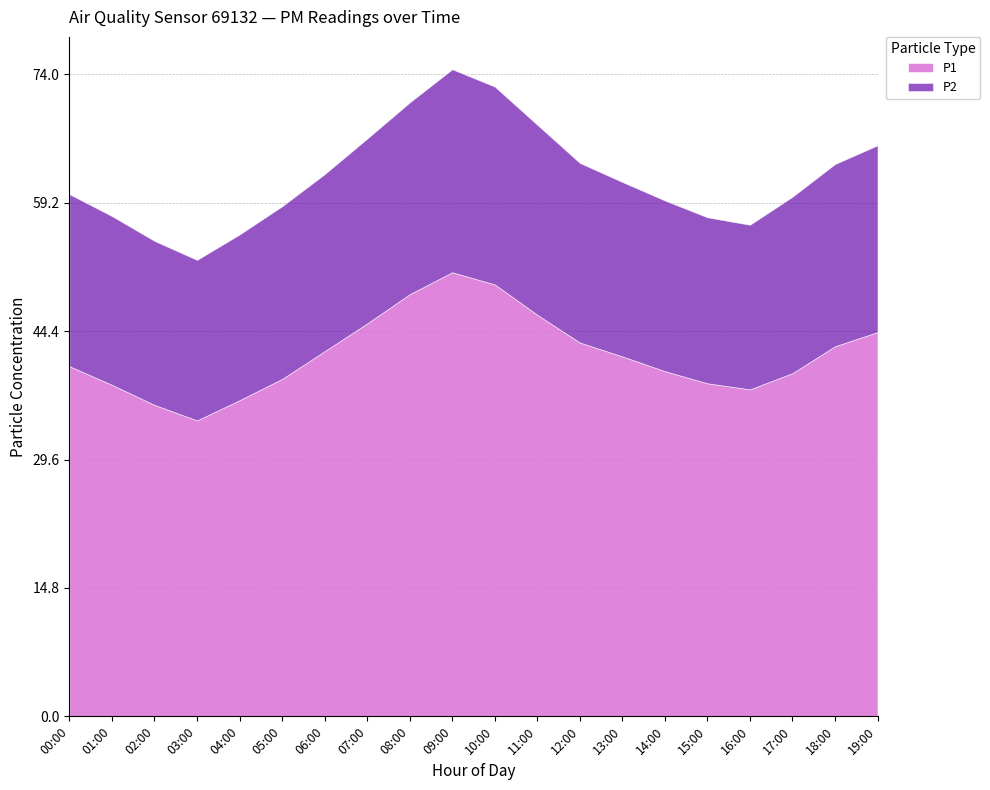

True or false: P1 and P2 cross at least once.

False